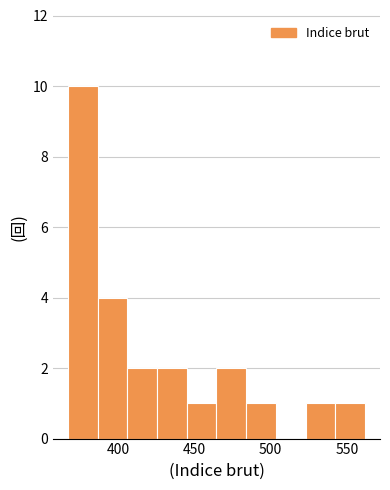

Around what value on the x-axis is the tallest bar? Give the approximate position of its centre, as read against the axis.

375